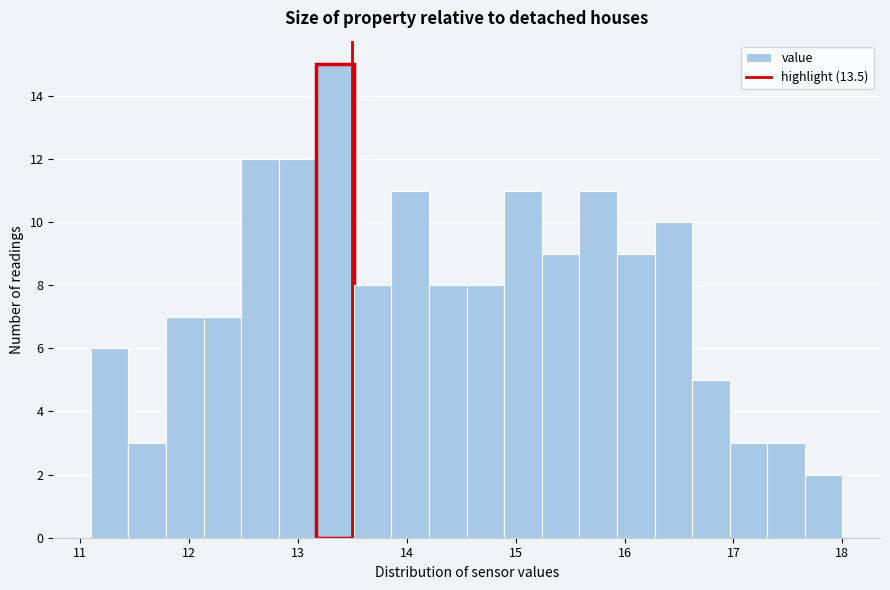

Read against the x-axis, roughly where is the centre of the tallest bar?

13.3